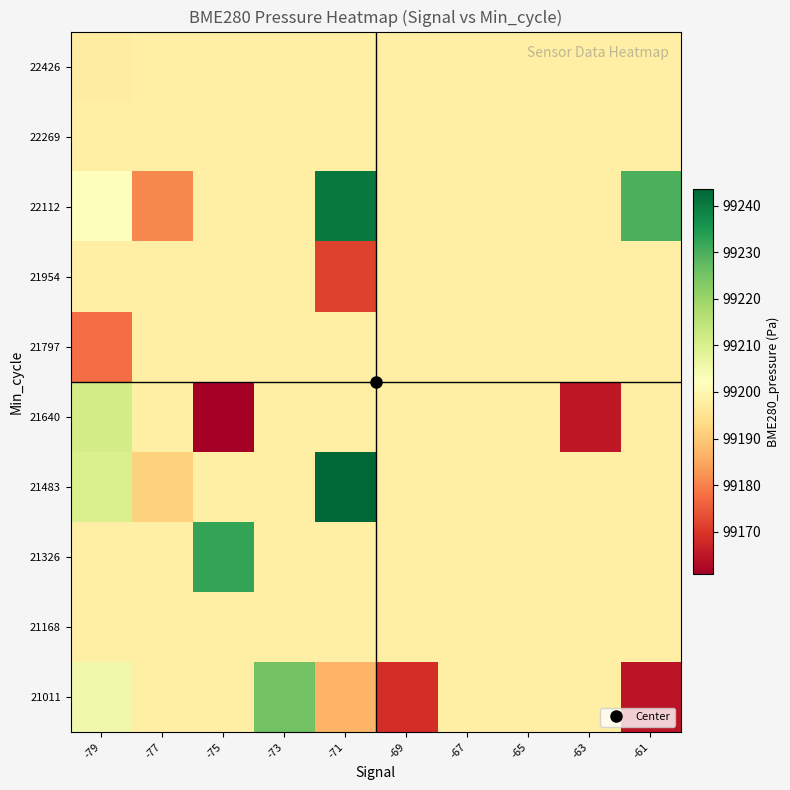

What is the minimum value shown in the chart?

99160.8